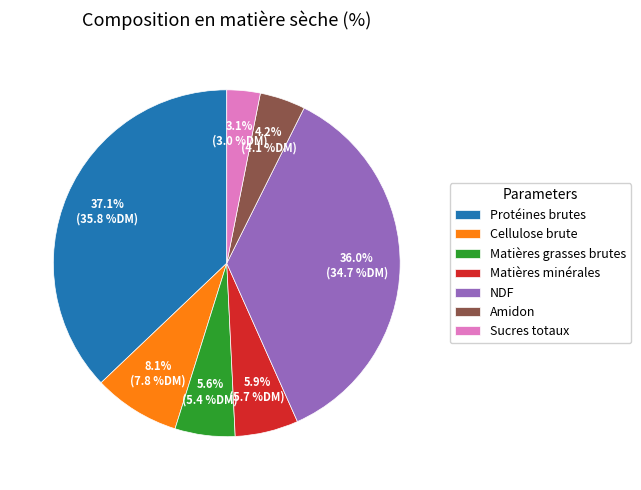

To the nearest percent, what percentage of the pie is NDF?

36%